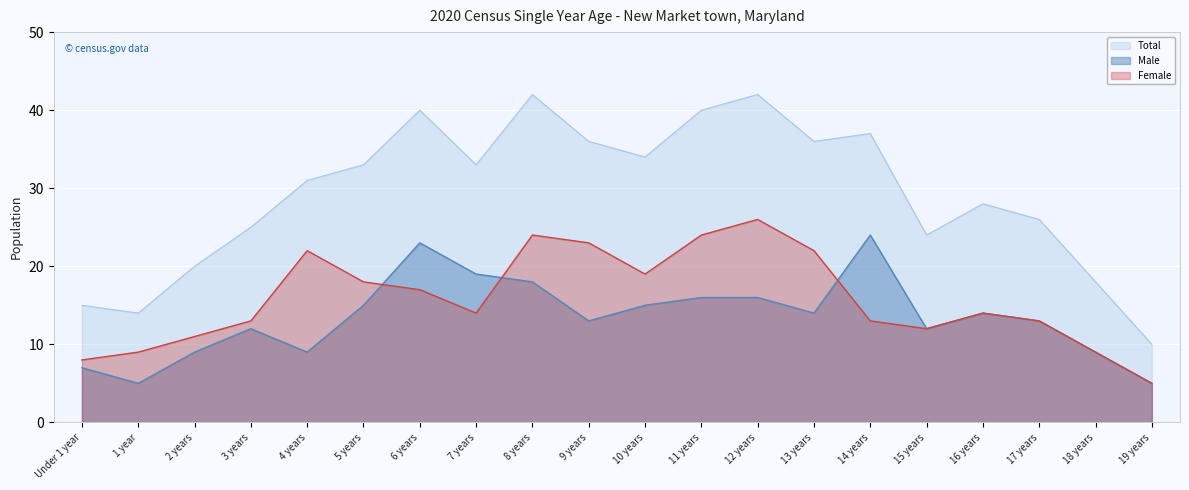

Which series has the largest total across all categories?

Total